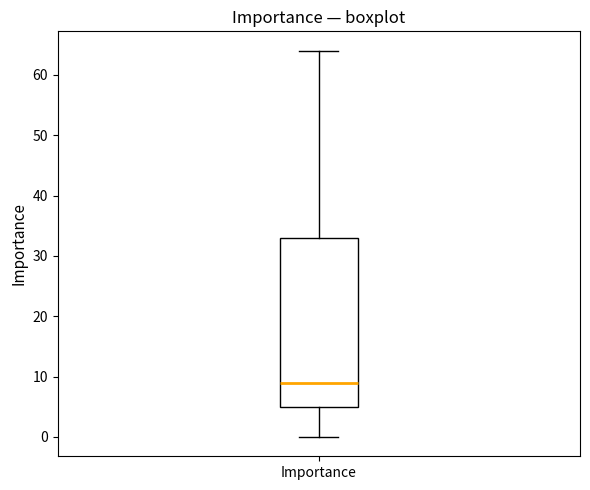

Where does the lower whisker of the box for Importance end on the y-axis? The values are not printed on the chart, so give them approximately, as read against the axis.

0